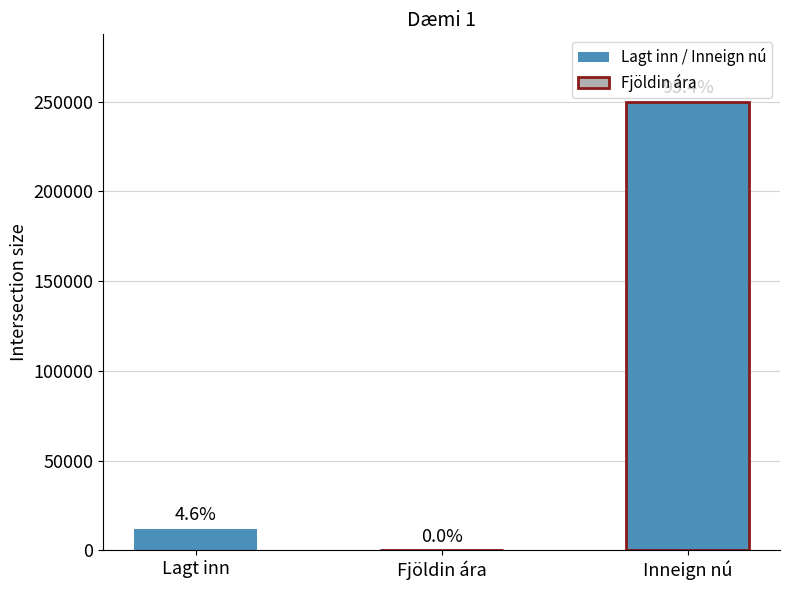

Which has a higher value, Fjöldin ára or Inneign nú?

Inneign nú